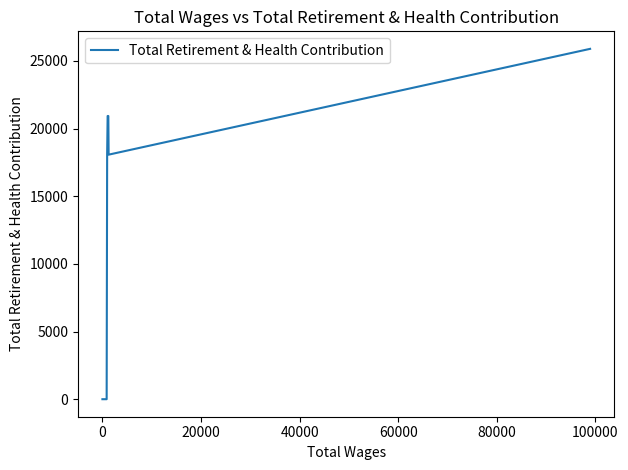

Does the chart have visible grid lines?

No